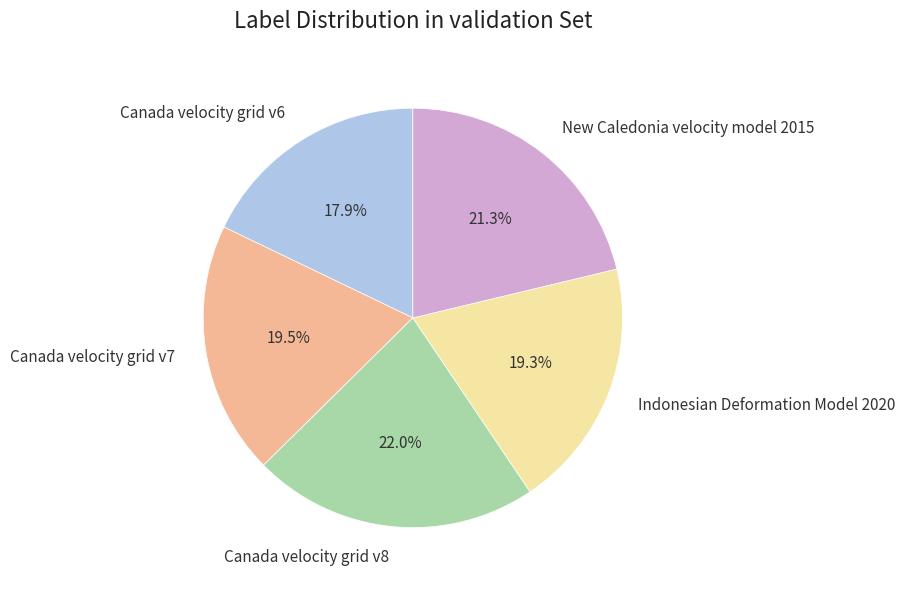

Does any single category account for the majority?

No